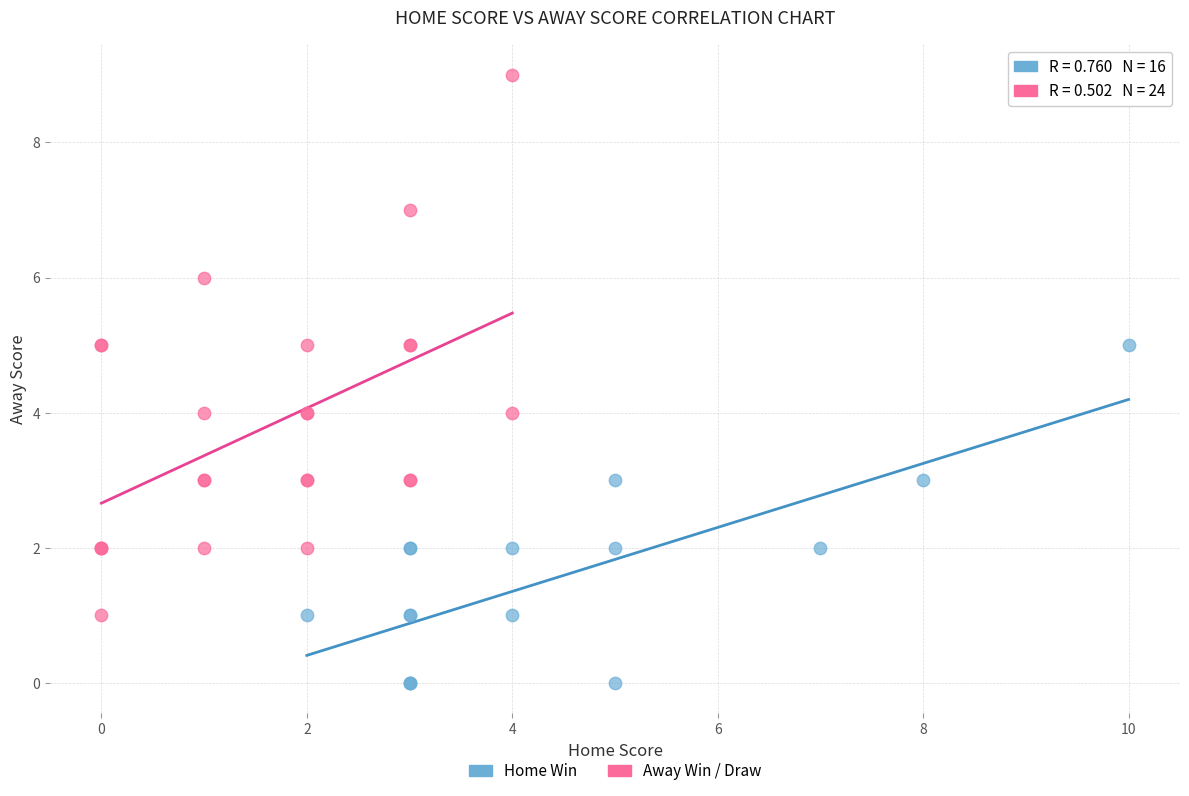

Which series reaches the maximum Y coordinate?

Away Win / Draw